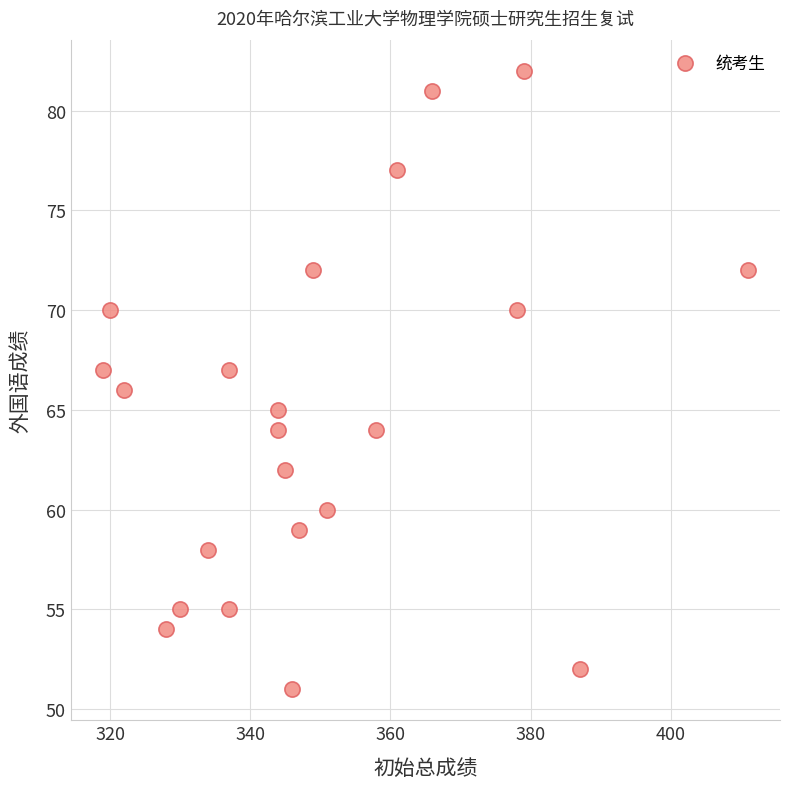

What is the range of Y values (max minus min)?

31